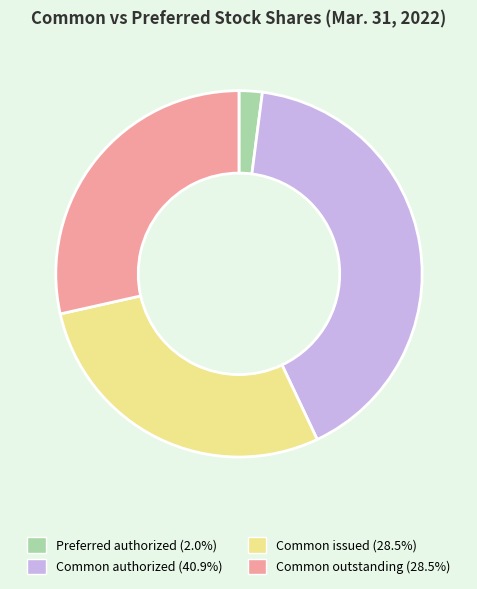

Is there any slice that represents more than half of the pie?

No